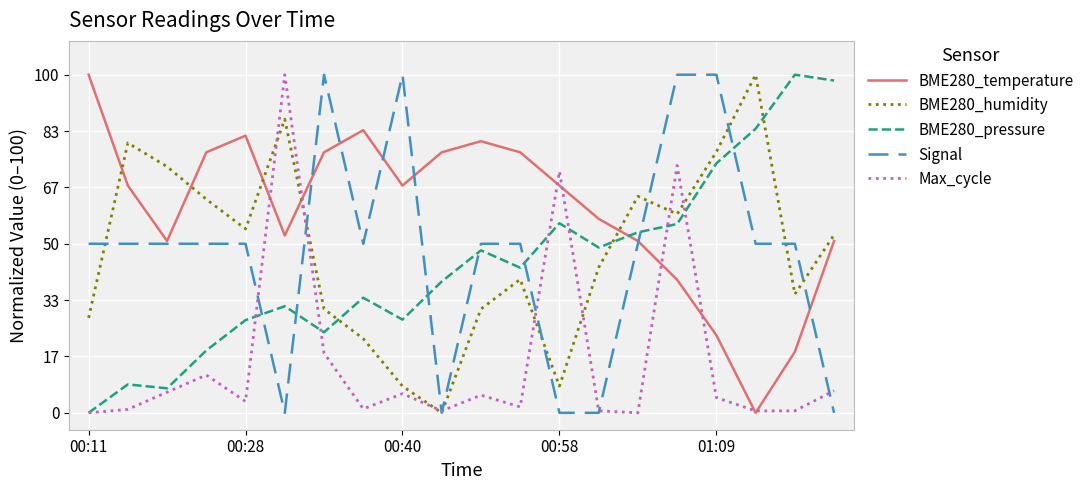

Which series has the largest total across all categories?

BME280_temperature